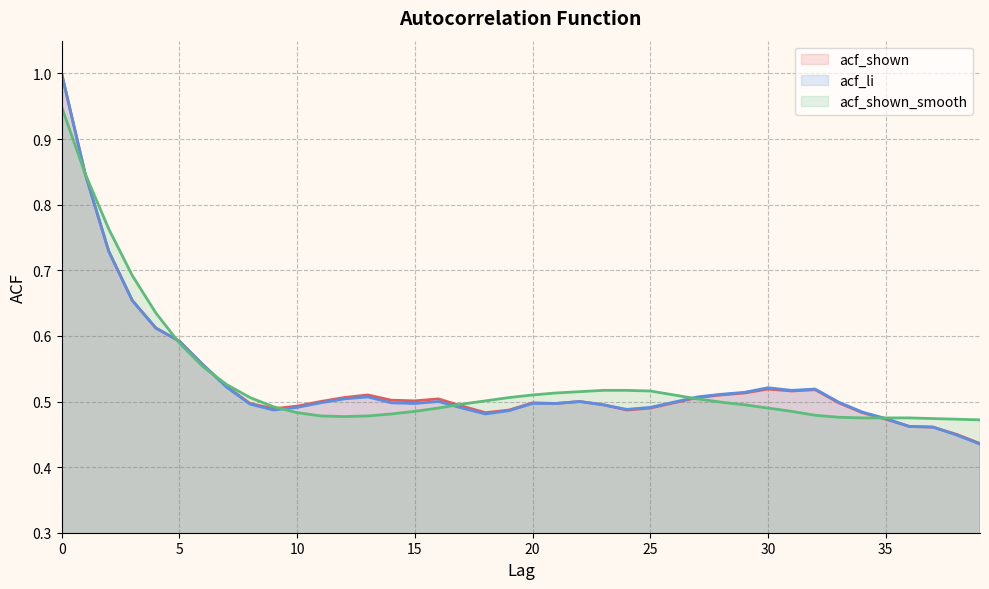

True or false: acf_shown and acf_li cross at least once.

False